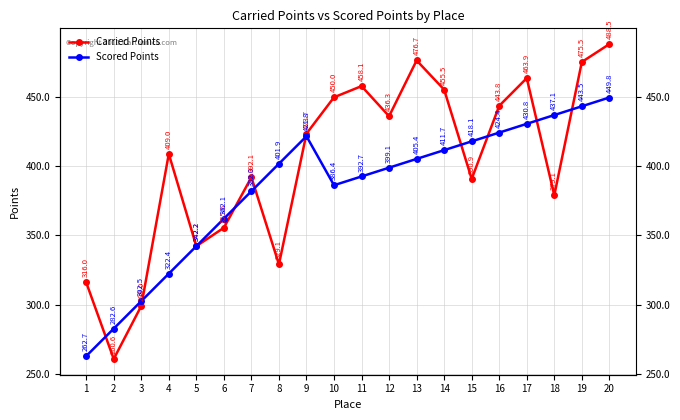

Which category has the highest value across all series?

20